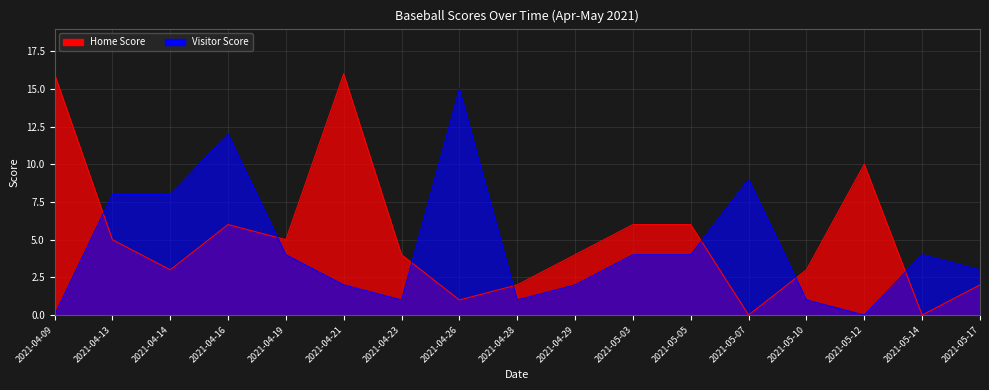

What is the difference between the highest and lowest values at 2021-05-17?

1